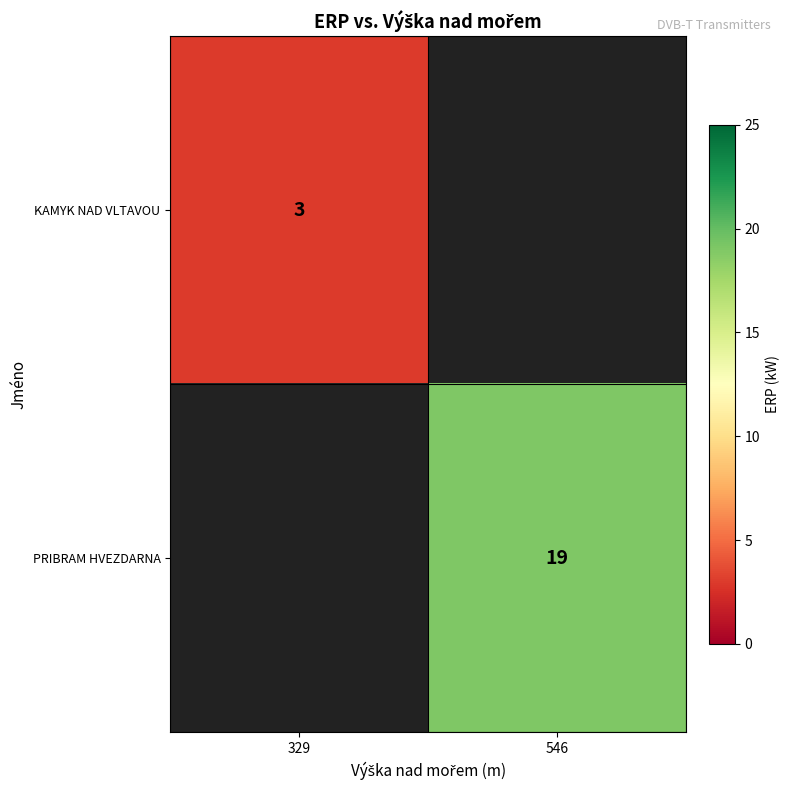

Is it true that PRIBRAM HVEZDARNA equals 11 at 546?

False